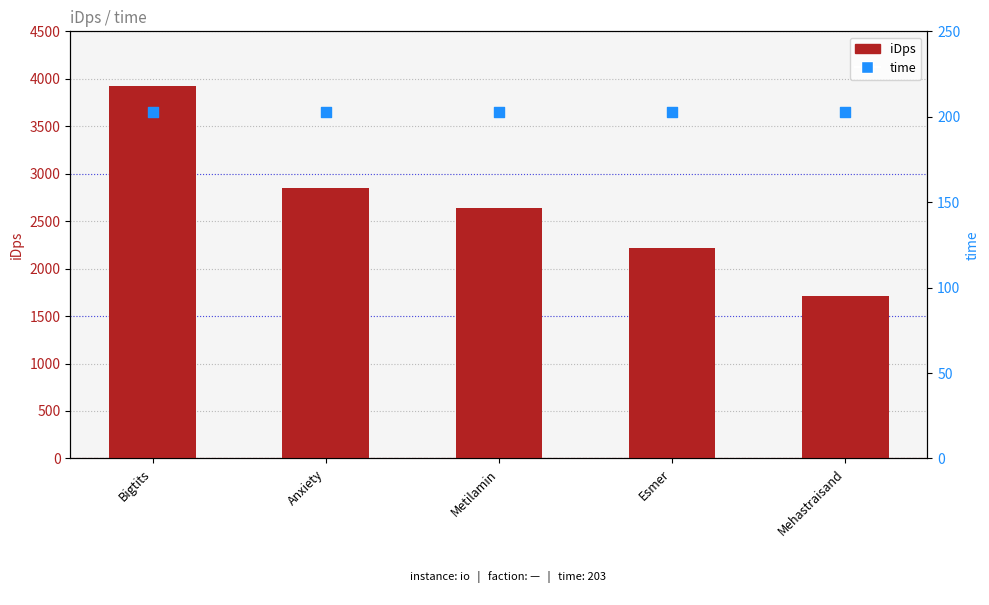

Which series has the widest spread of Y values?

iDps